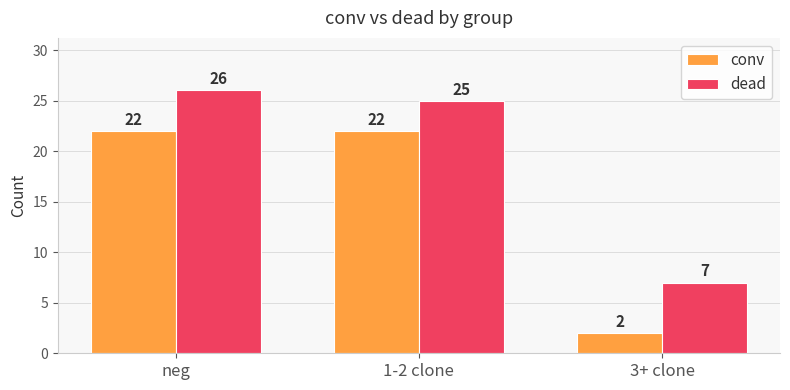

Is the value of dead at neg greater than the value of conv at neg?

Yes